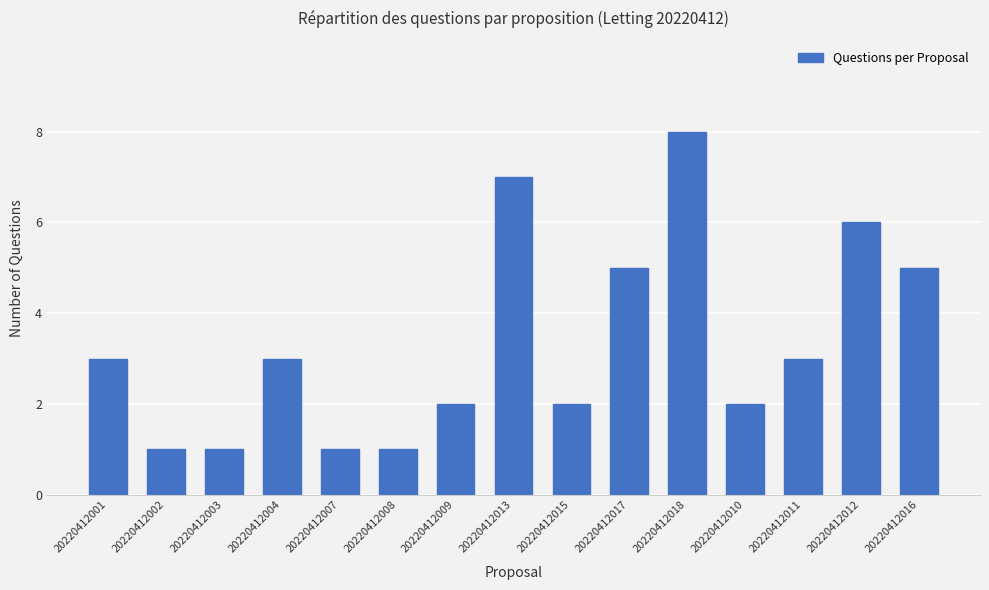

Count the values in the range 1 to 5.

12